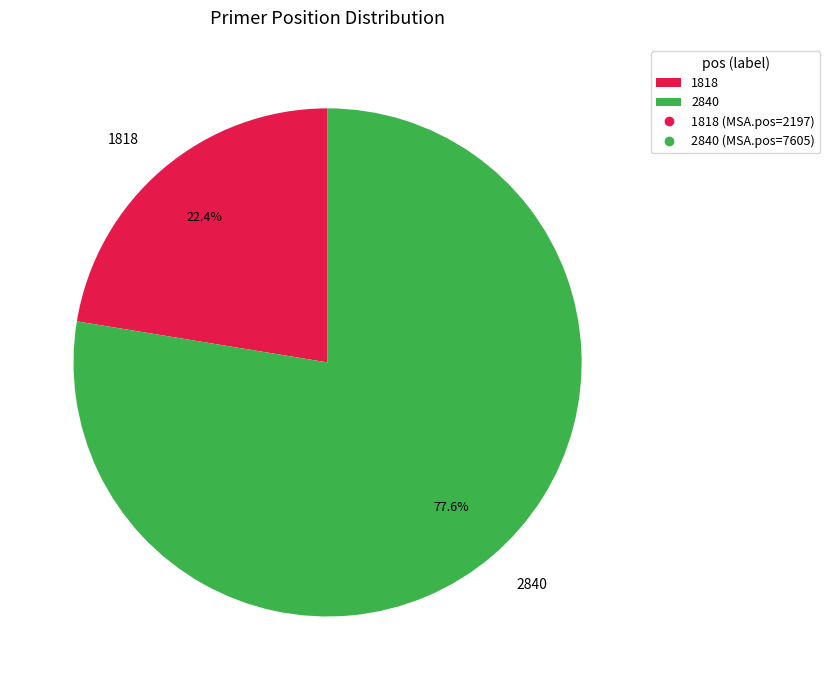

To the nearest percent, what percentage of the pie is 1818?

22%